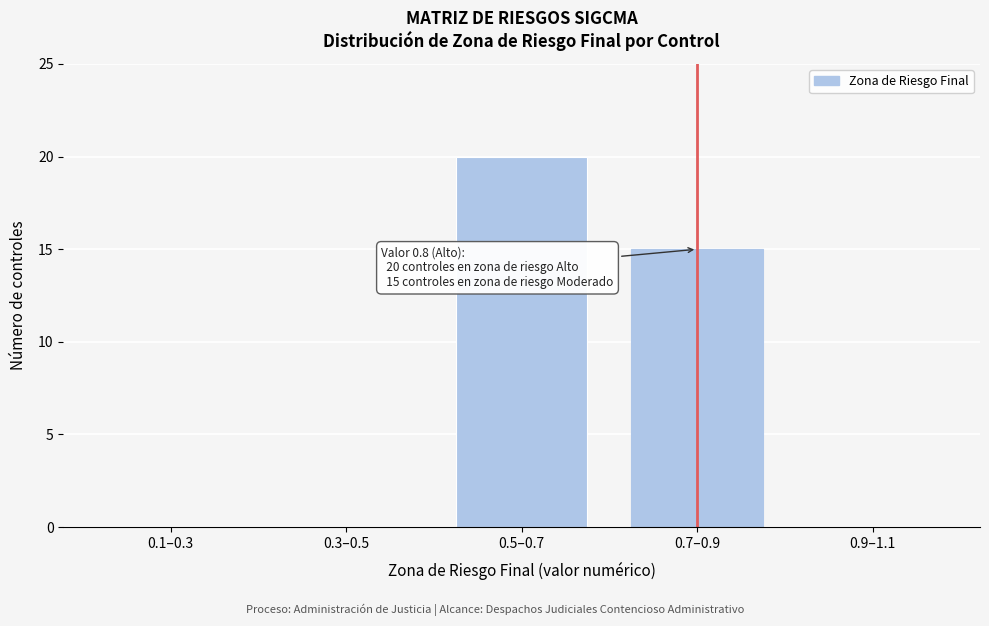

Reading left to right, transcribe all the data shown in this chart.

0.1–0.3=0	0.3–0.5=0	0.5–0.7=20	0.7–0.9=15	0.9–1.1=0